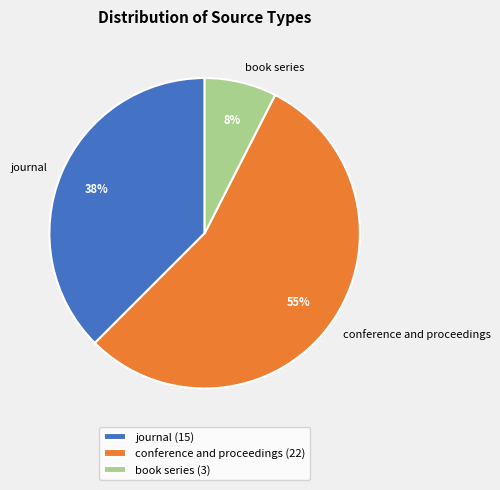

True or false: journal accounts for 38% of the total.

True